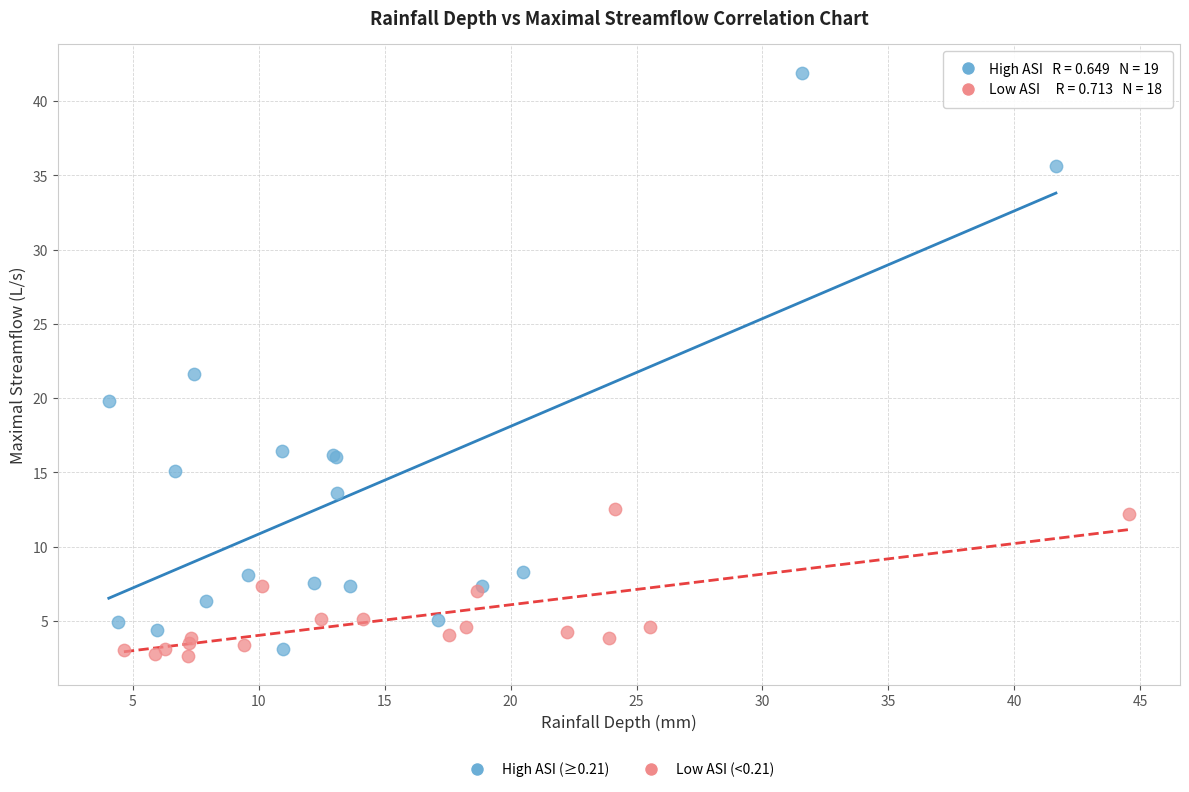

Which series contains the highest Y value?

High ASI (≥0.21)